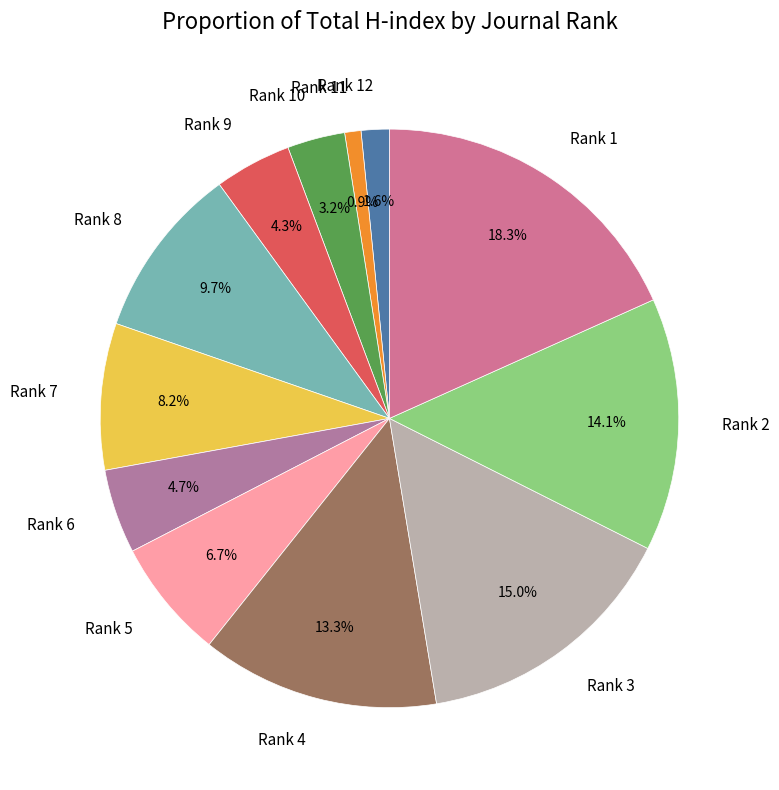

Which category has the biggest portion of the pie?

Rank 1